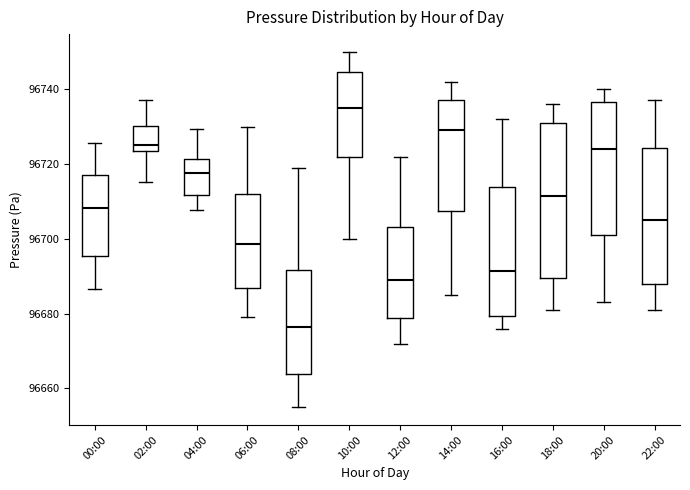

Which box has the lowest median line?

08:00